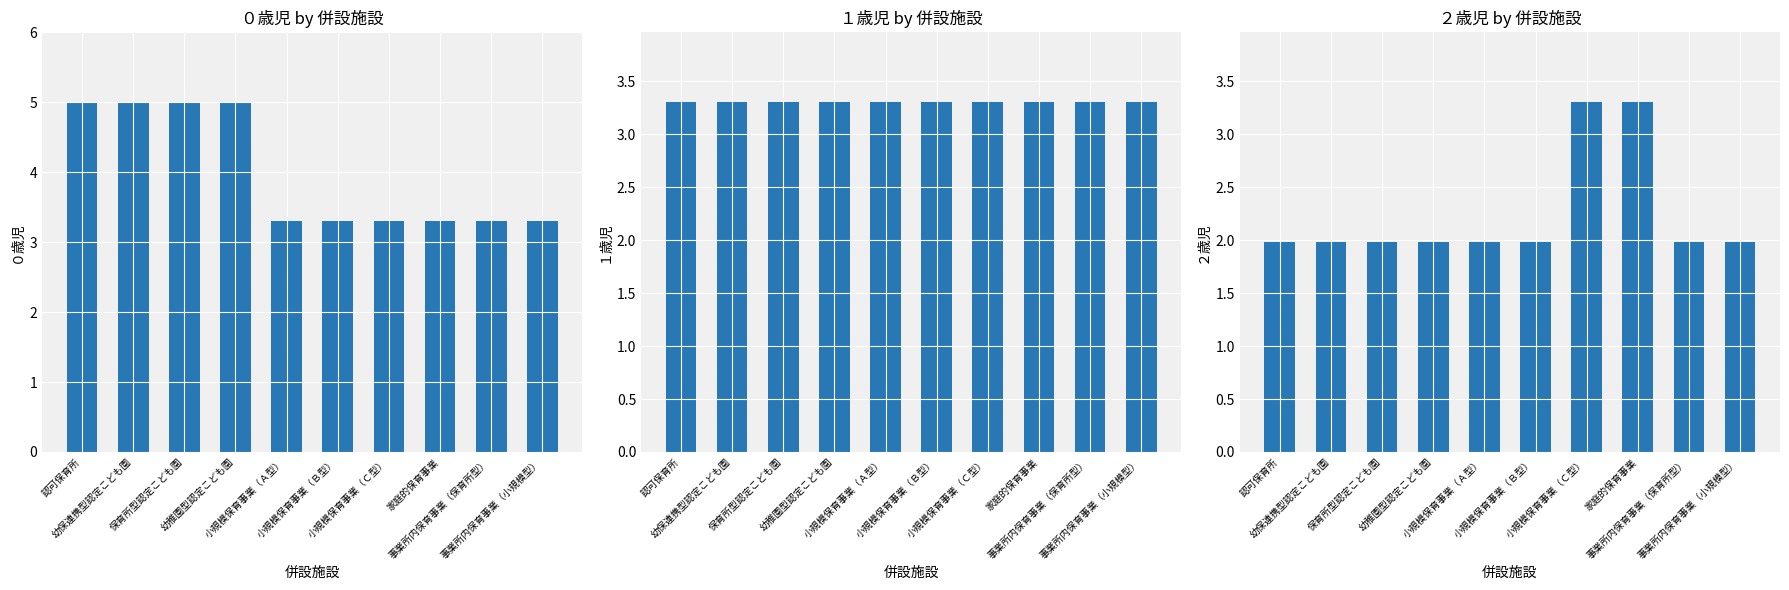

Is it true that ０歳児 equals 1.2 at 認可保育所?

False